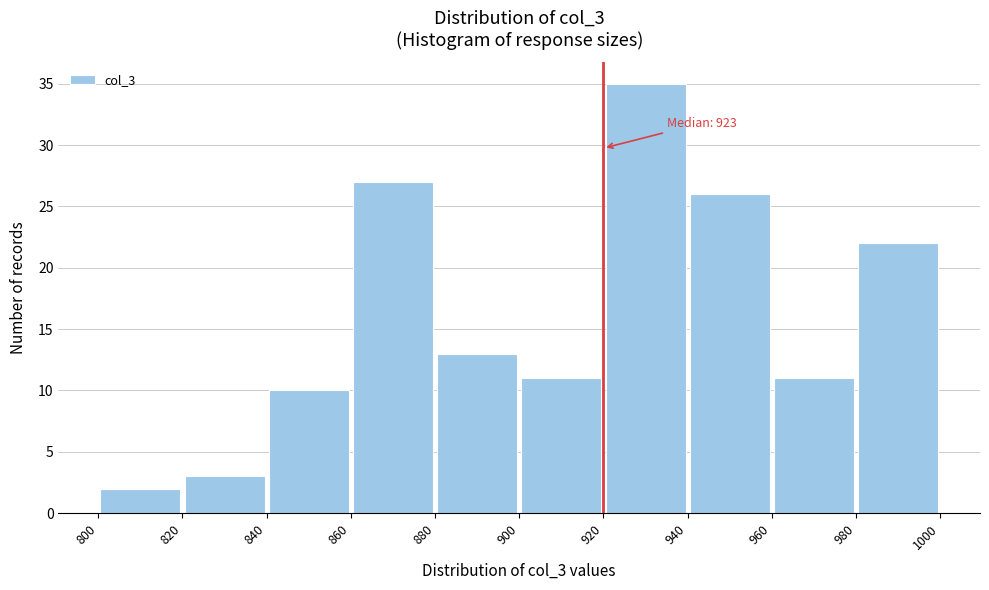

Over which range of the x-axis is the bar tallest?

920 to 940